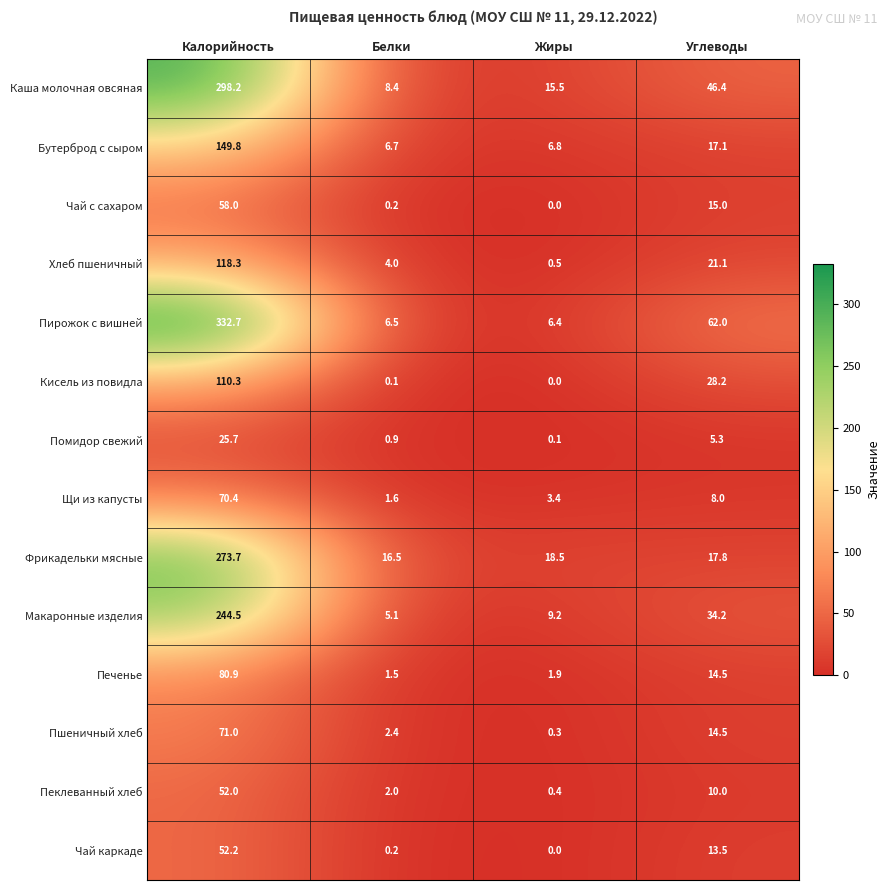

What is the difference between the highest and lowest values at Калорийность?

307.0